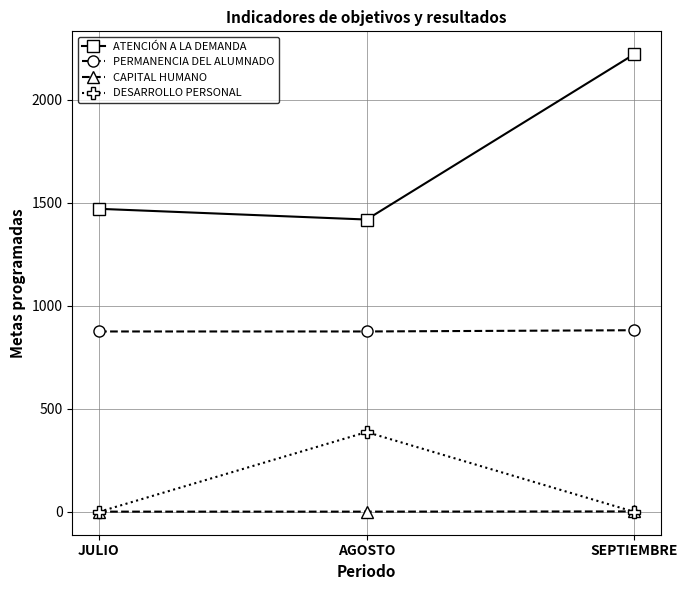

At which category is the sum across all series the highest?

SEPTIEMBRE